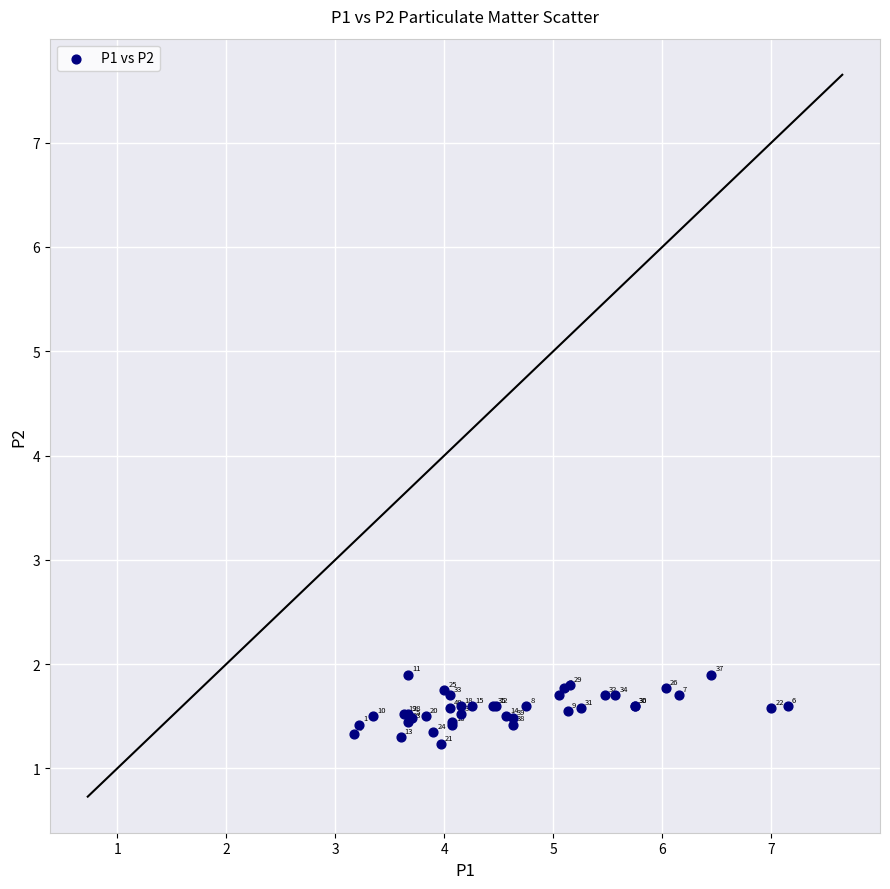

What Y value in the scatter plot is closest to 1?

1.2